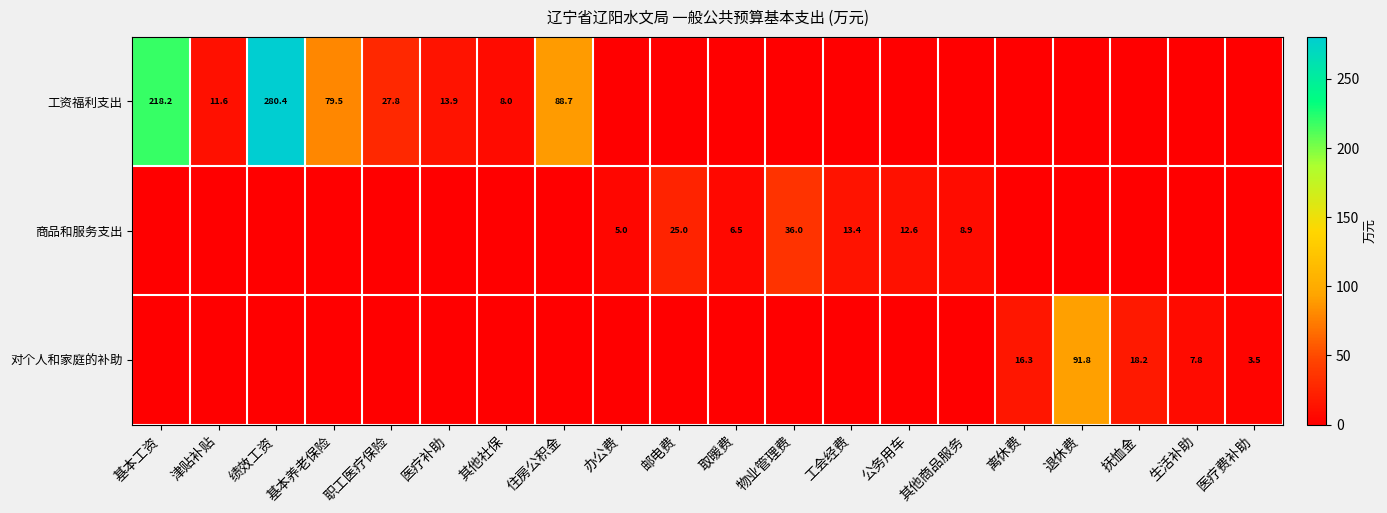

The value of 工资福利支出 at 住房公积金 is 88.7. True or false?

True